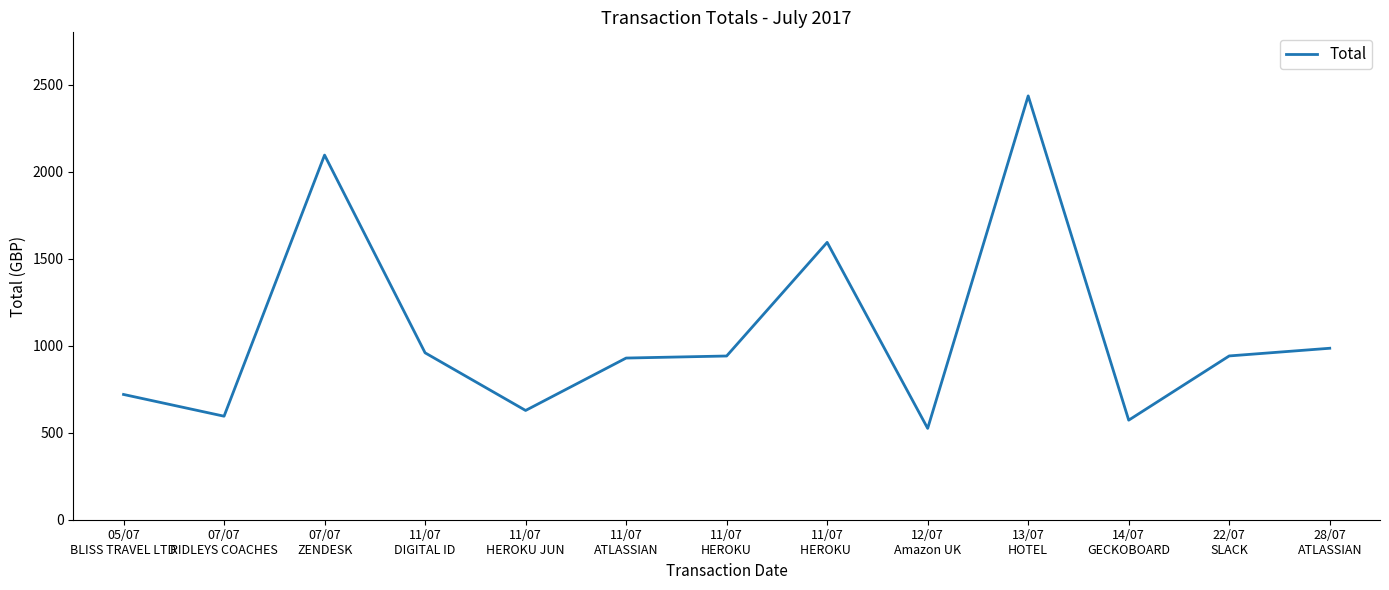

True or false: the data has more than 0 interior local peaks.

True